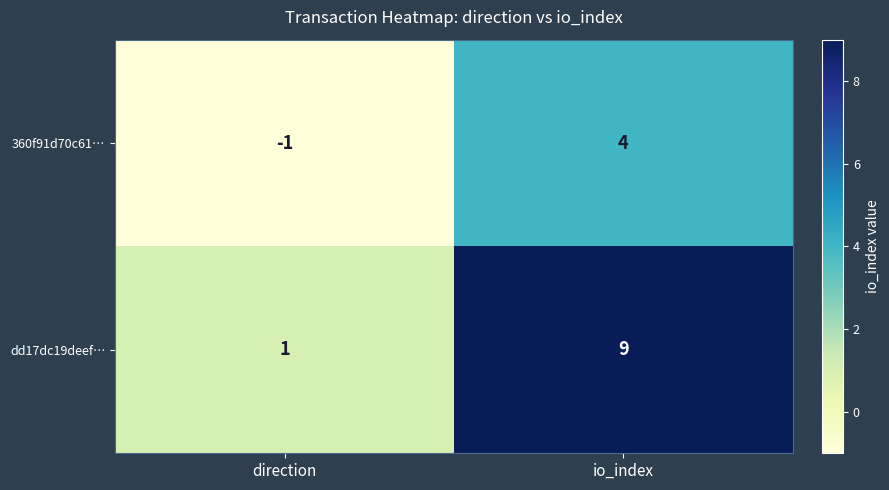

Reading right to left, transcribe all the data shown in this chart.

360f91d70c61…: io_index=4	direction=-1
dd17dc19deef…: io_index=9	direction=1